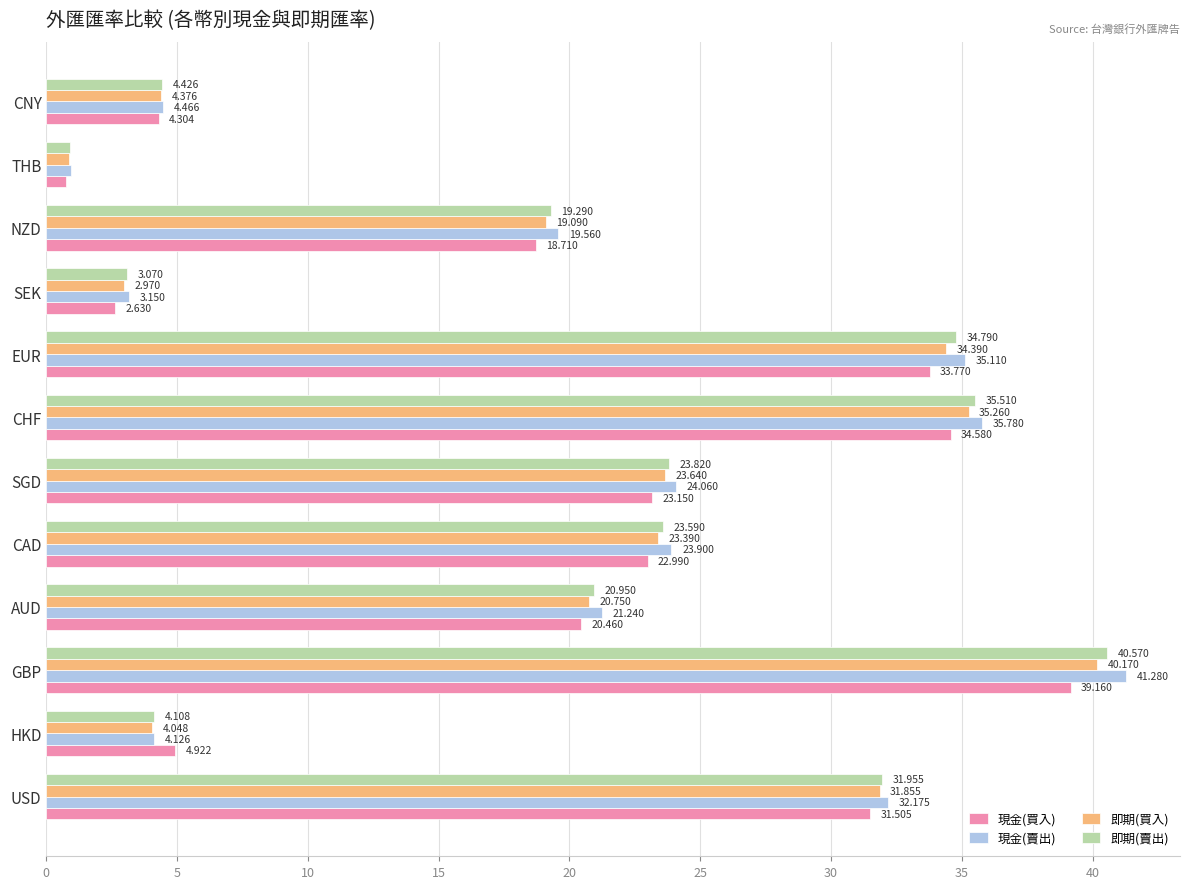

Which series has the largest total across all categories?

現金(賣出)